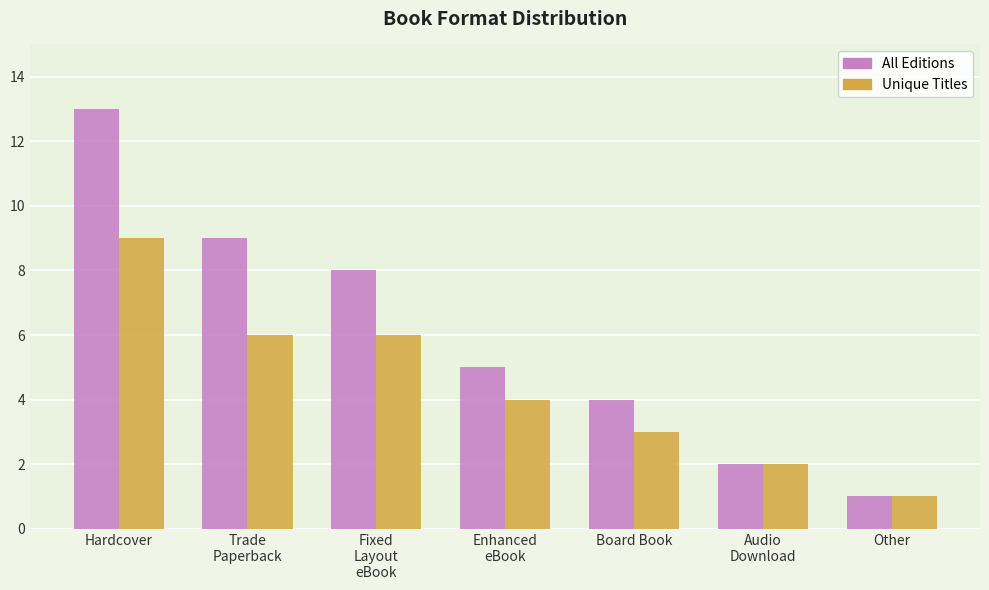

The All Editions series shows 14 at Fixed
Layout
eBook. True or false?

False